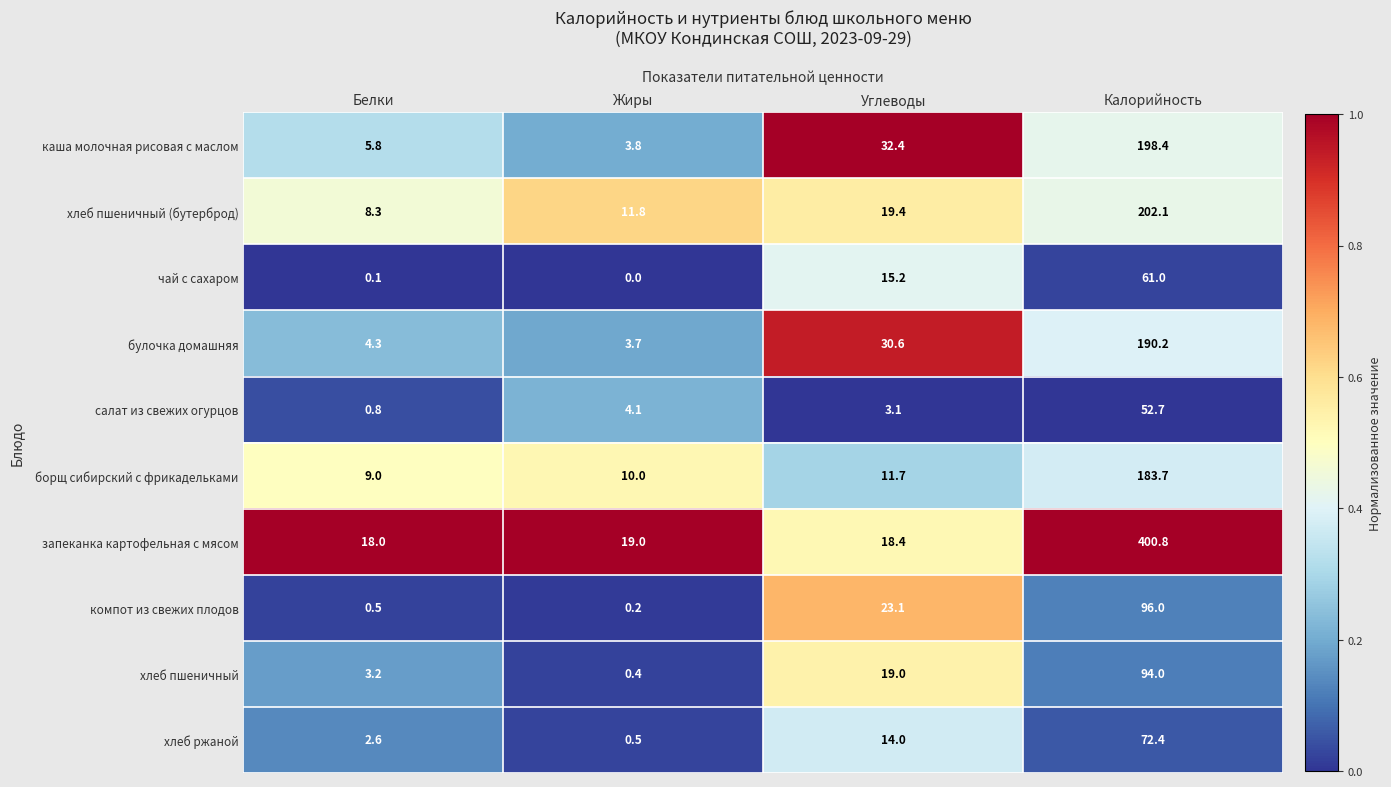

What is the difference between the хлеб пшеничный values at Белки and Калорийность?

90.8